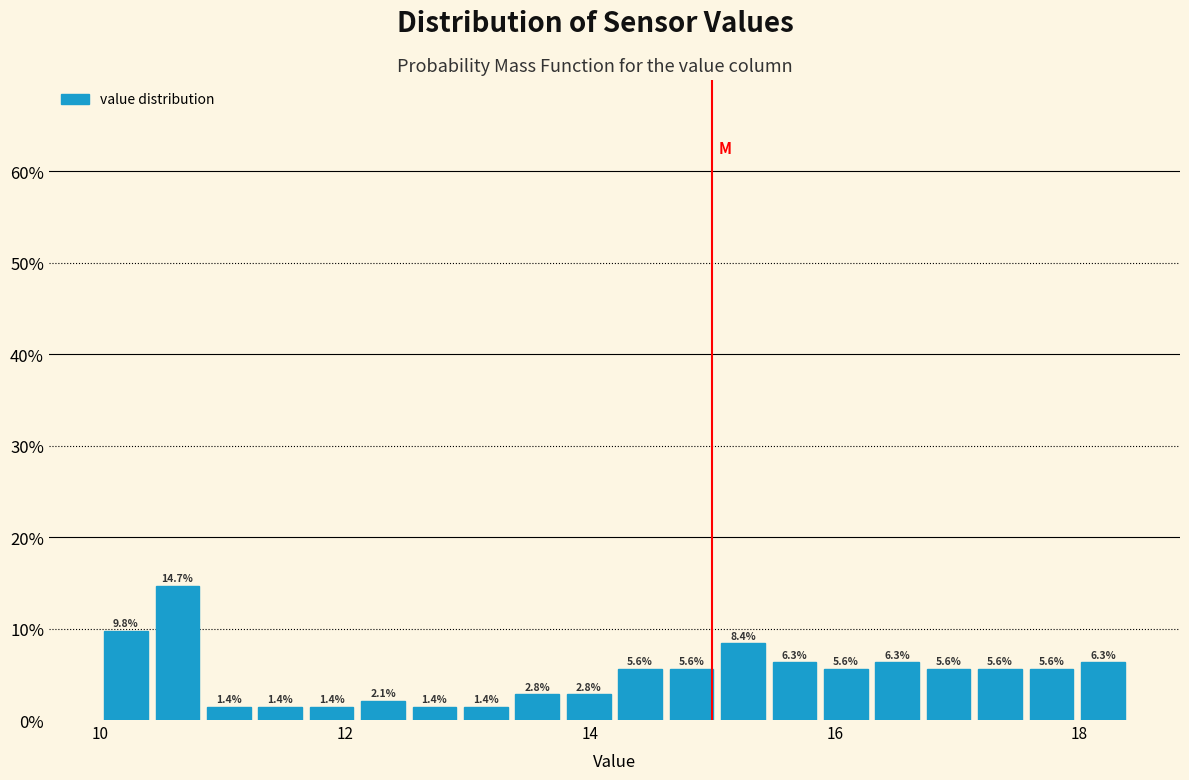

Read against the x-axis, roughly where is the centre of the tallest bar?

10.6